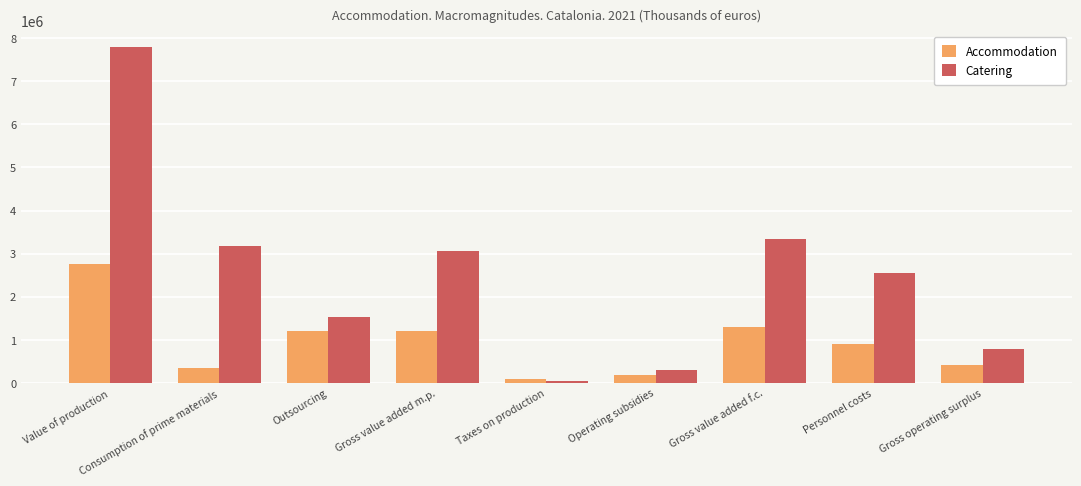

How many groups of bars are there?

9